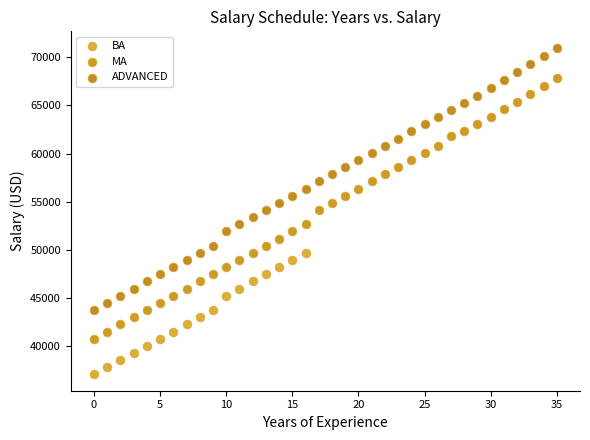

What are all the series names shown in the legend?

BA, MA, ADVANCED